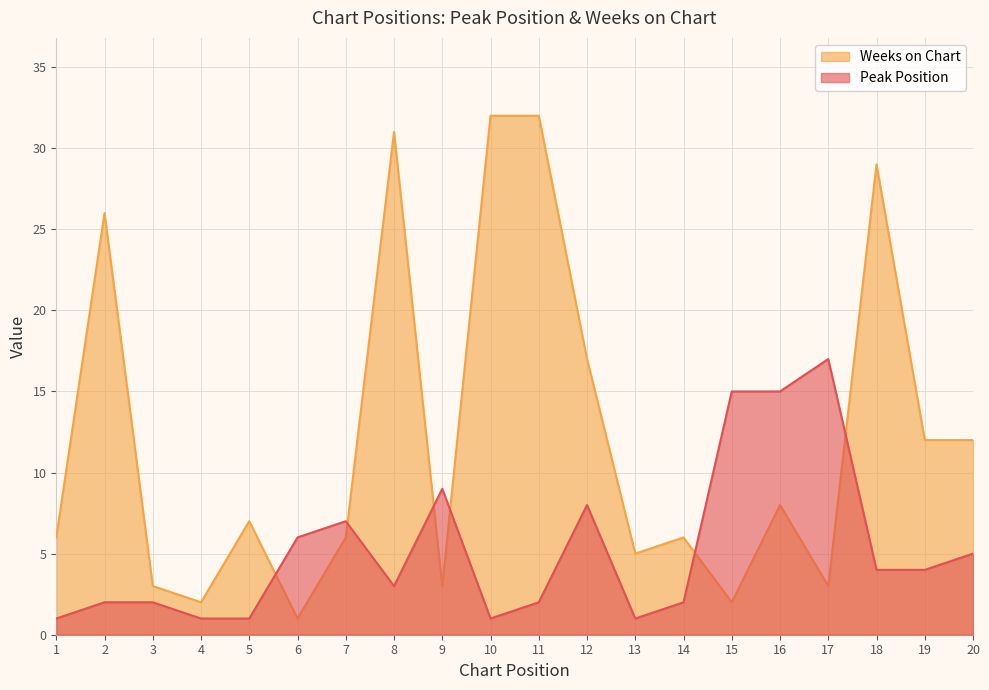

How many values in the Weeks on Chart series are below 7?

10